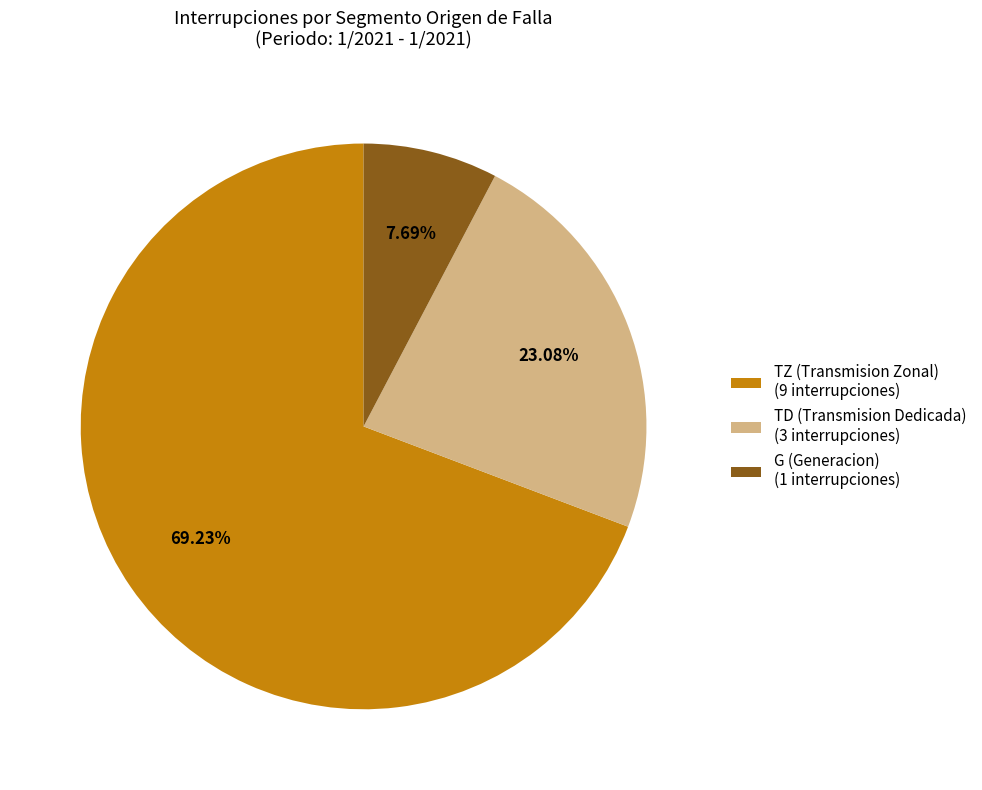

Which category has the smallest portion of the pie?

G (Generacion) (1 interrupciones)